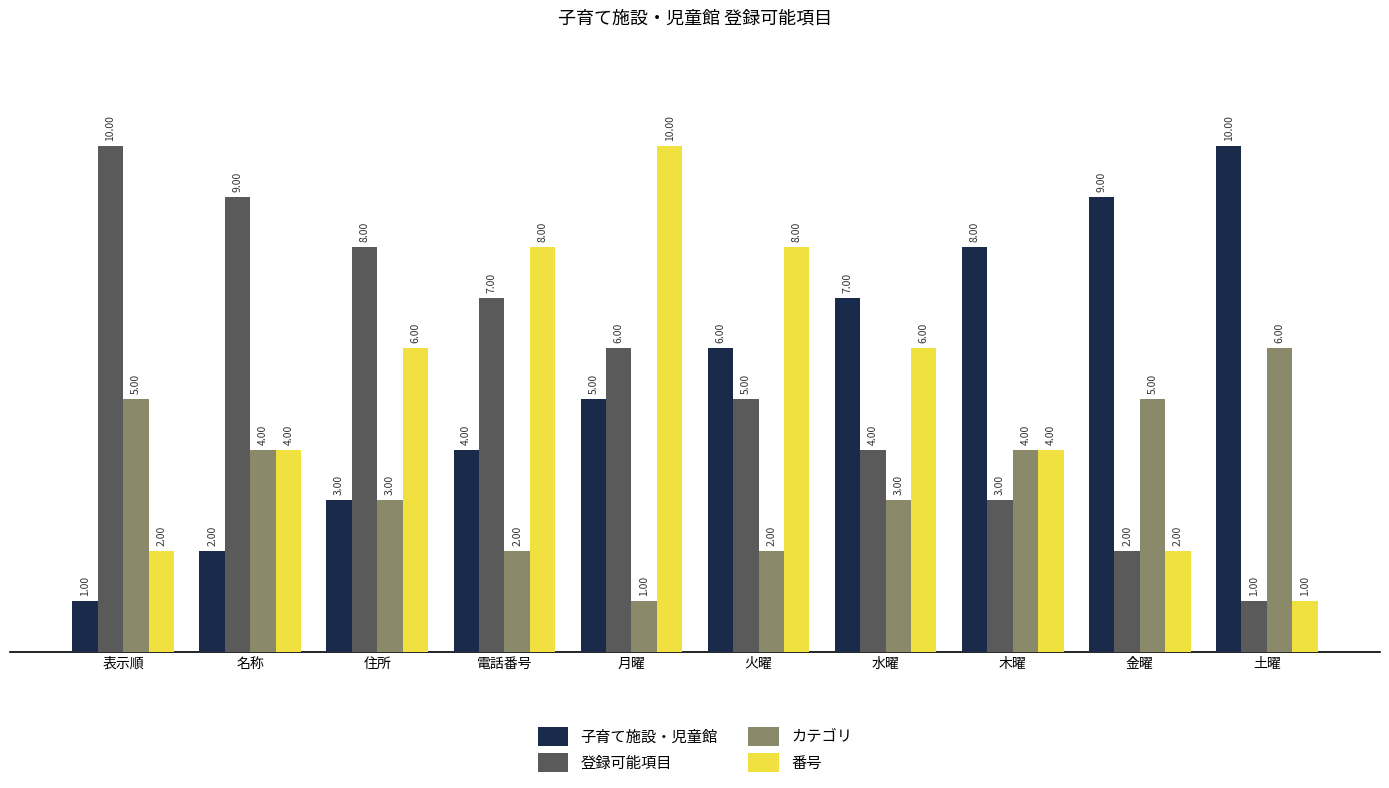

The 子育て施設・児童館 series shows 3 at 土曜. True or false?

False